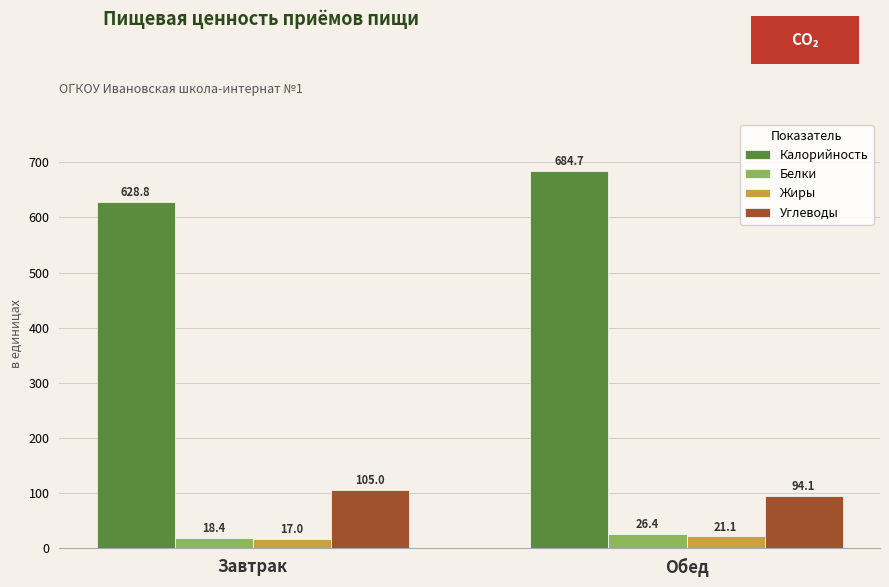

What are all the series names shown in the legend?

Калорийность, Белки, Жиры, Углеводы